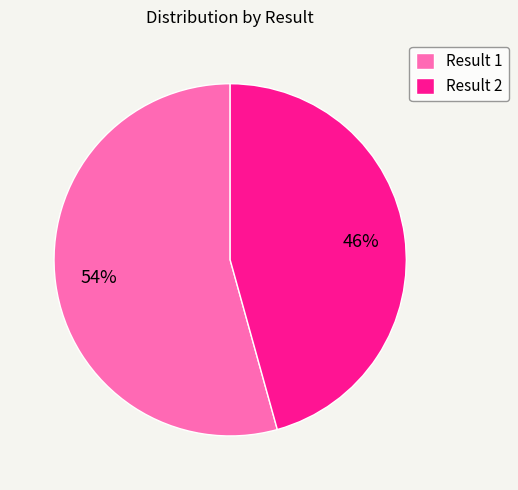

What percentage is the Result 2 slice, to the nearest percent?

46%